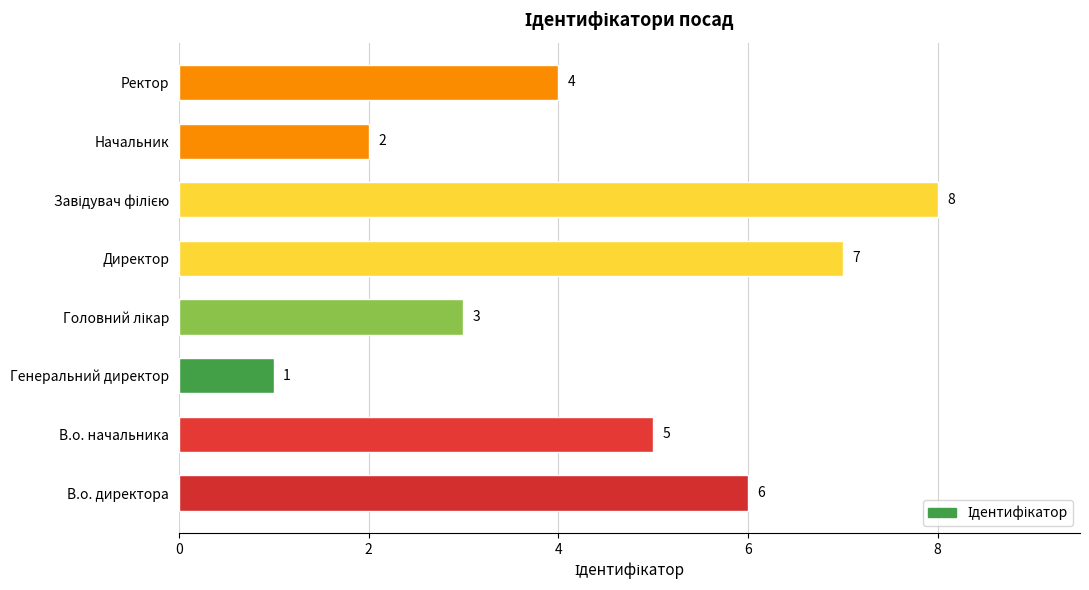

What value does the data have at Ректор?

4